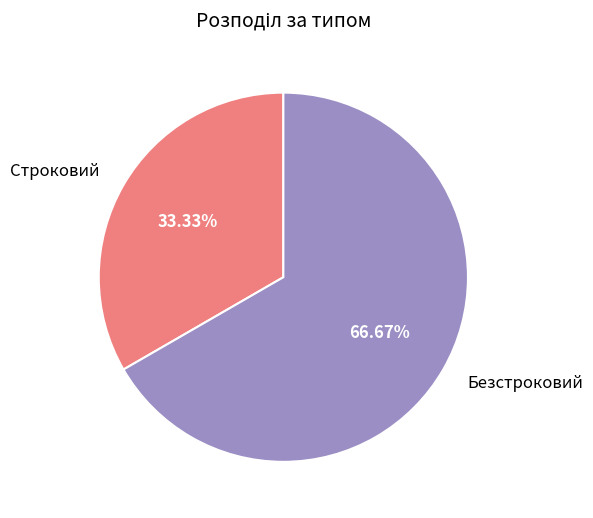

To the nearest percent, what is the combined percentage of Безстроковий and Строковий?

100%